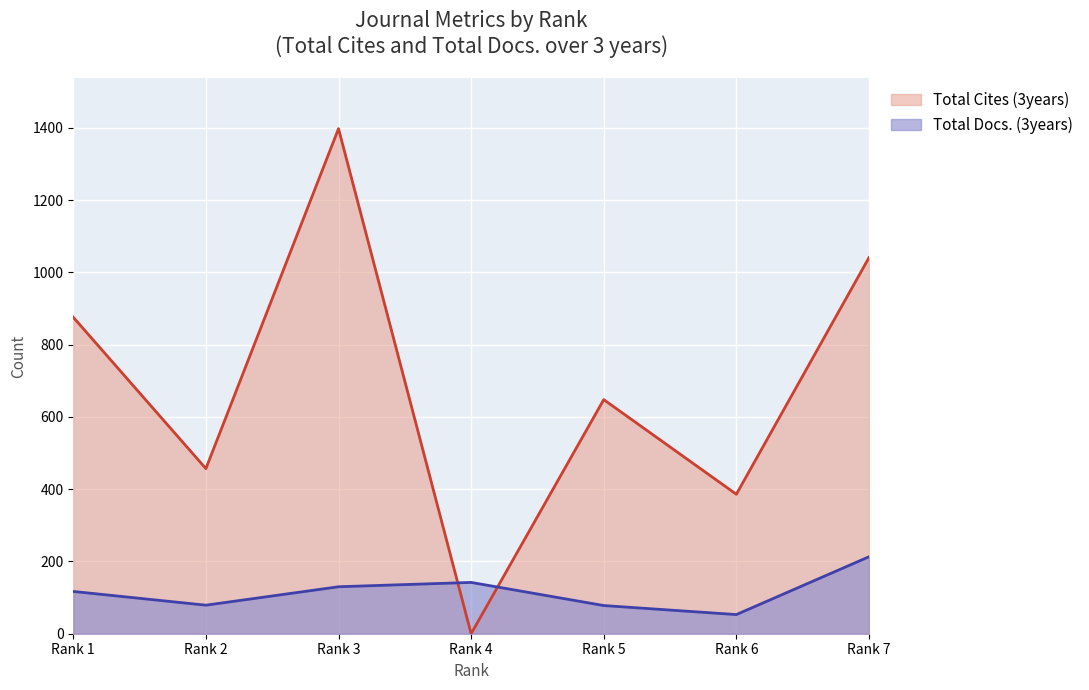

Reading left to right, transcribe all the data shown in this chart.

Total Docs. (3years): 1=117	2=79	3=130	4=142	5=78	6=53	7=213
Total Cites (3years): 1=876	2=457	3=1398	4=0	5=648	6=386	7=1041